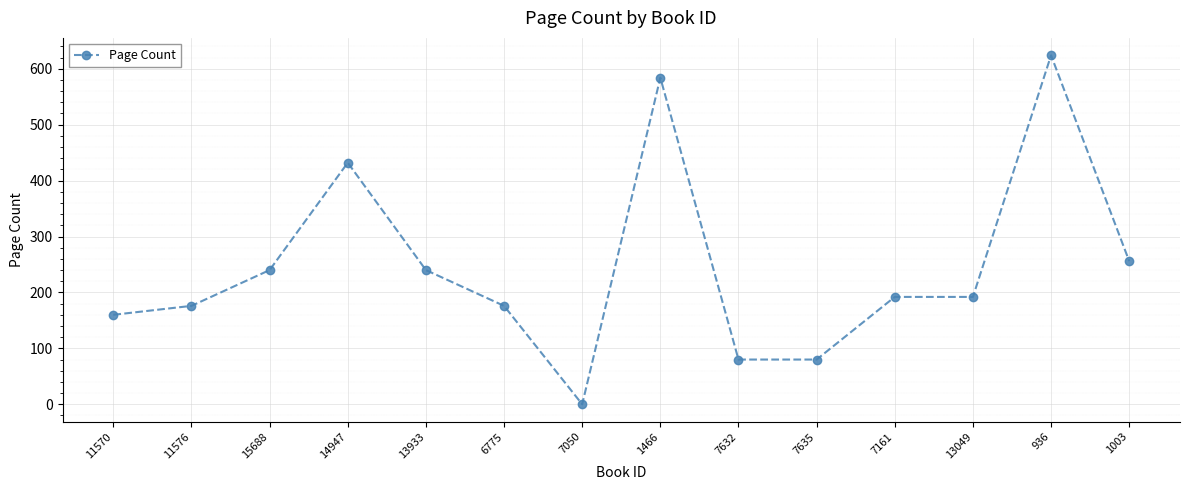

How many values are above zero?

13